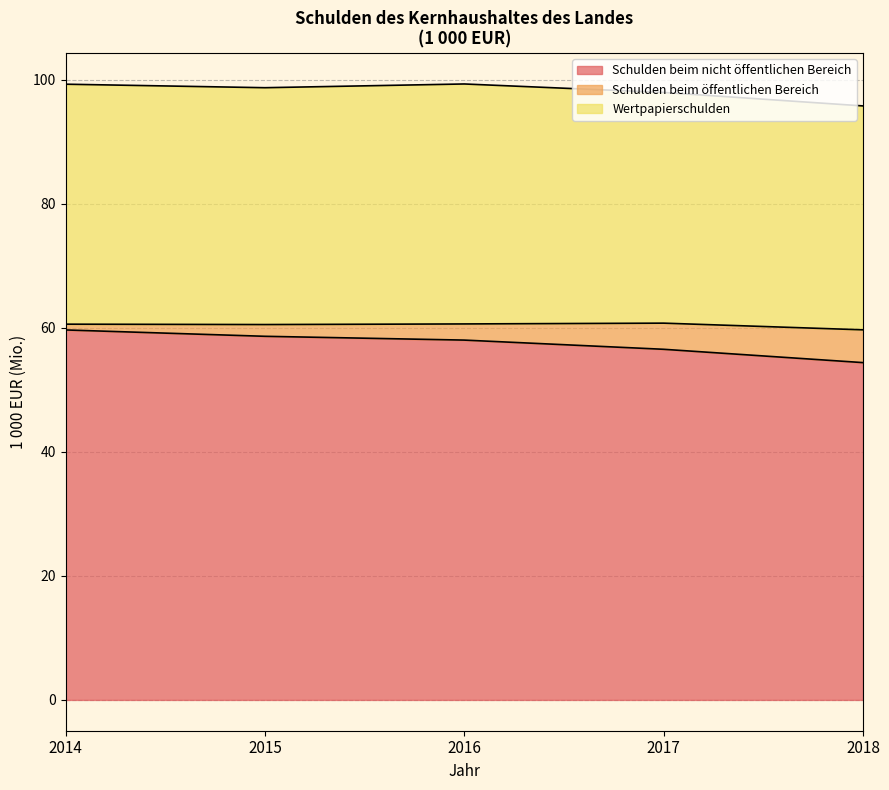

How many data points in Schulden beim nicht öffentlichen Bereich are above 58?

3